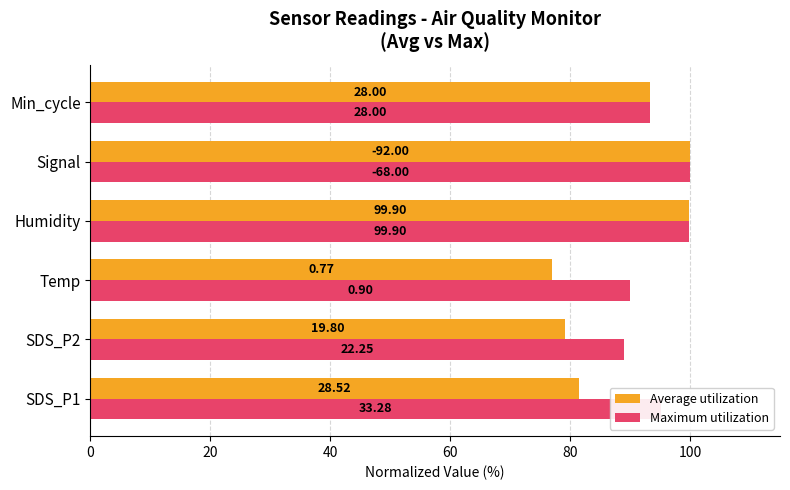

What are all the series names shown in the legend?

Average utilization, Maximum utilization